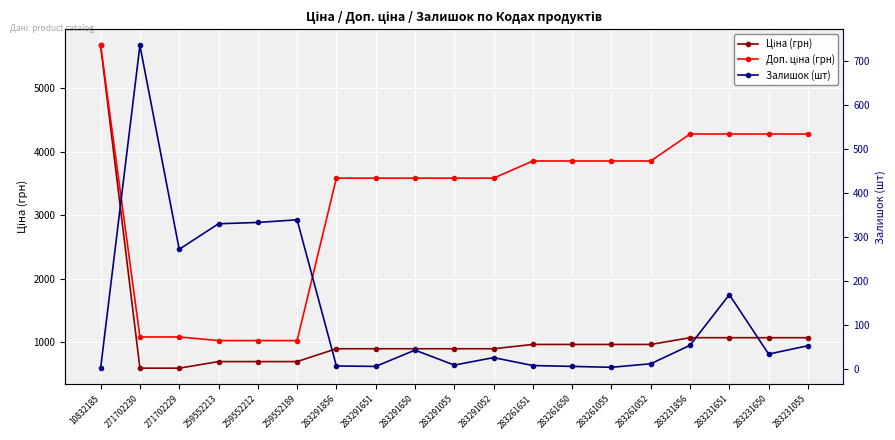

Reading left to right, transcribe all the data shown in this chart.

Ціна (грн): 10832185=5673.8	271702230=589.9	271702229=589.9	259552213=693.7	259552212=693.7	259552189=693.7	283291856=895.9	283291651=895.9	283291650=895.9	283291055=895.9	283291052=895.9	283261651=963.5	283261650=963.5	283261055=963.5	283261052=963.5	283231856=1069.8	283231651=1069.8	283231650=1069.8	283231055=1069.8
Доп. ціна (грн): 10832185=5673.8	271702230=1081.7	271702229=1081.7	259552213=1024.6	259552212=1024.6	259552189=1024.6	283291856=3583.6	283291651=3583.6	283291650=3583.6	283291055=3583.6	283291052=3583.6	283261651=3854.0	283261650=3854.0	283261055=3854.0	283261052=3854.0	283231856=4279.1	283231651=4279.1	283231650=4279.1	283231055=4279.1
Залишок (шт): 10832185=2.0	271702230=735.0	271702229=272.0	259552213=330.0	259552212=333.0	259552189=339.0	283291856=7.0	283291651=6.0	283291650=43.0	283291055=9.0	283291052=26.0	283261651=8.0	283261650=6.0	283261055=4.0	283261052=12.0	283231856=54.0	283231651=169.0	283231650=34.0	283231055=53.0